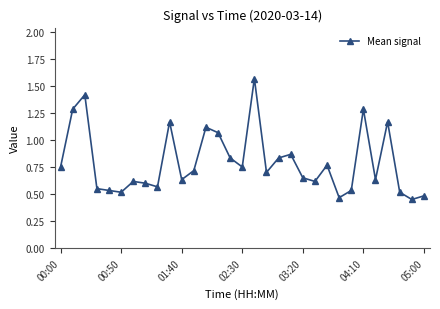

What is the sum of all values?

24.7